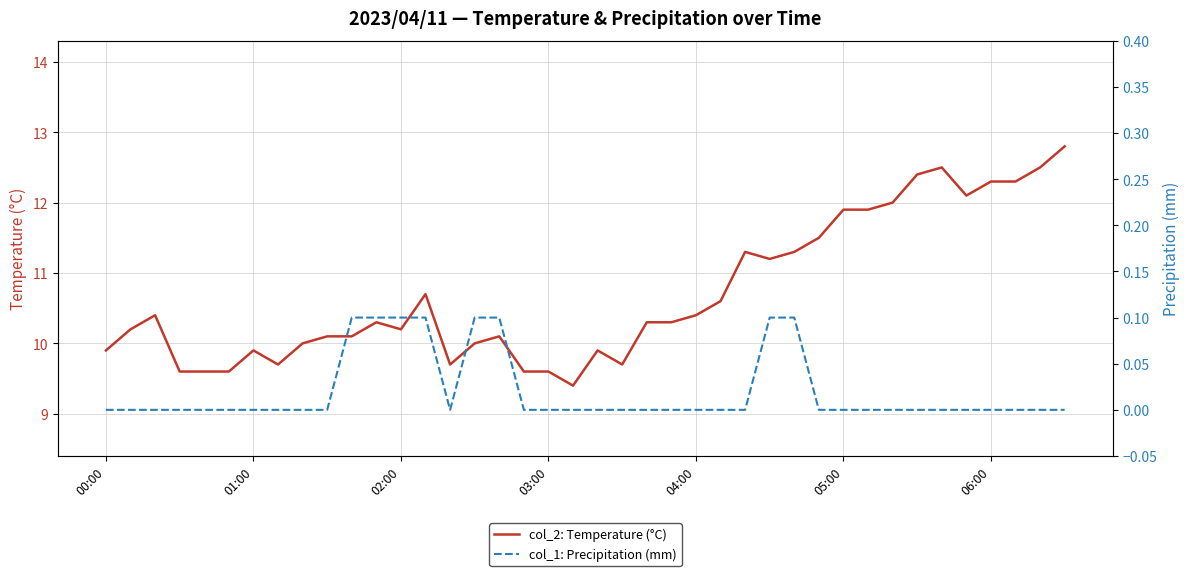

List the series in order of their peak value, lowest first.

col_1: Precipitation (mm), col_2: Temperature (°C)